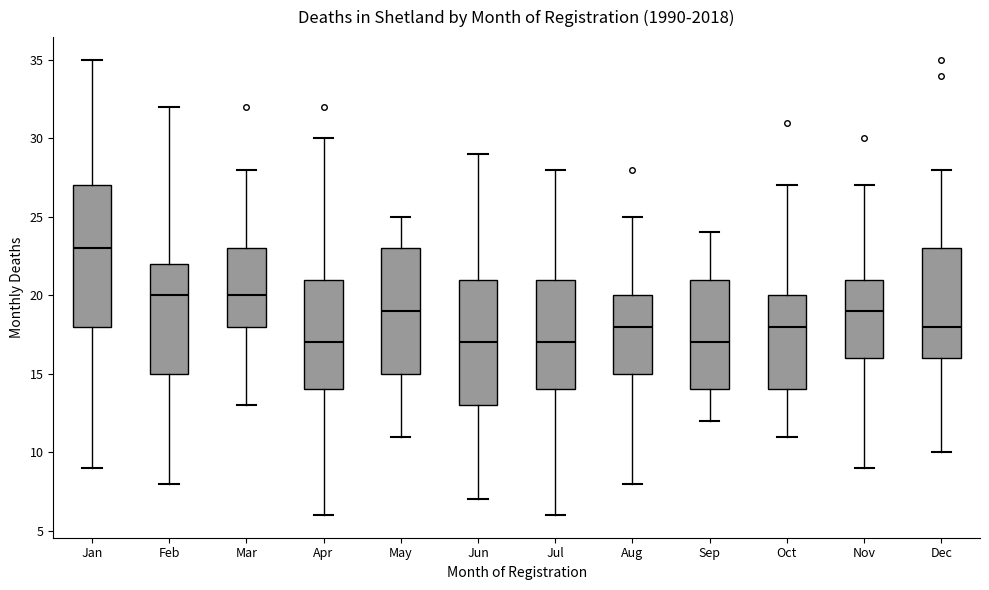

Reading left to right, transcribe this box plot: for each box, give where its median line is, the range the box spans, and where its two whiskers end, as read against the y-axis. The values are not printed on the chart, so give them approximately, as read against the axis.

Jan: median 23, box 18 to 27, whiskers 9 to 35
Feb: median 20, box 15 to 22, whiskers 8 to 32
Mar: median 20, box 18 to 23, whiskers 13 to 28
Apr: median 17, box 14 to 21, whiskers 6 to 30
May: median 19, box 15 to 23, whiskers 11 to 25
Jun: median 17, box 13 to 21, whiskers 7 to 29
Jul: median 17, box 14 to 21, whiskers 6 to 28
Aug: median 18, box 15 to 20, whiskers 8 to 25
Sep: median 17, box 14 to 21, whiskers 12 to 24
Oct: median 18, box 14 to 20, whiskers 11 to 27
Nov: median 19, box 16 to 21, whiskers 9 to 27
Dec: median 18, box 16 to 23, whiskers 10 to 28